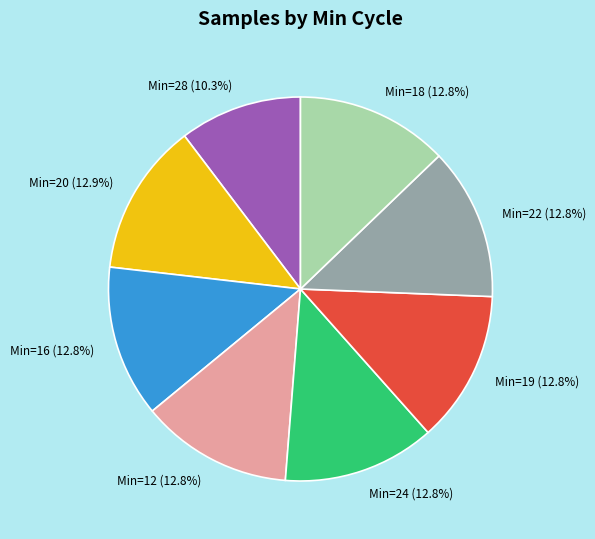

Does any single category account for the majority?

No